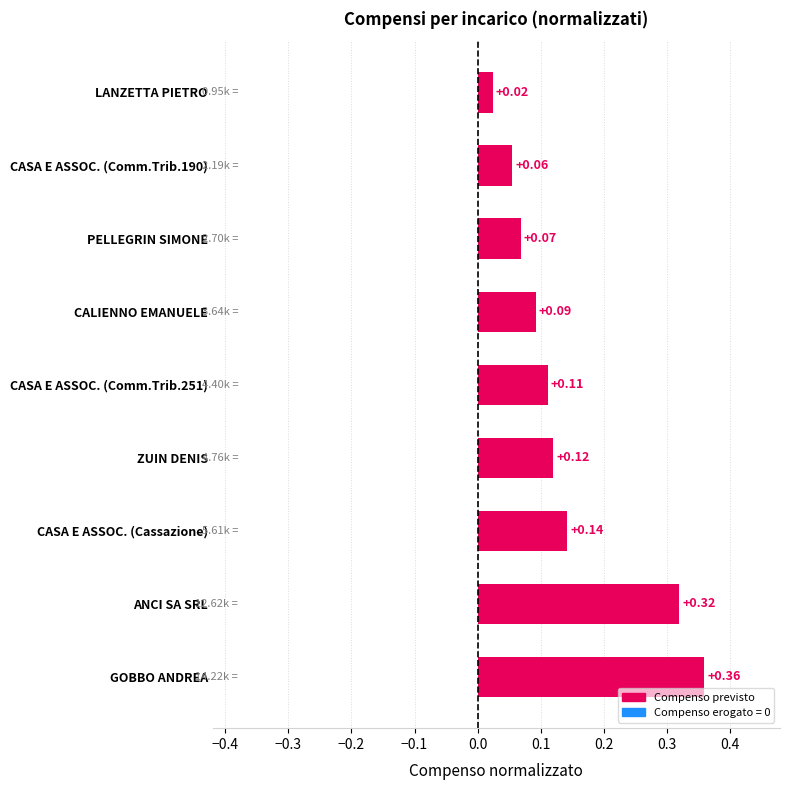

How many bars are there in total?

9